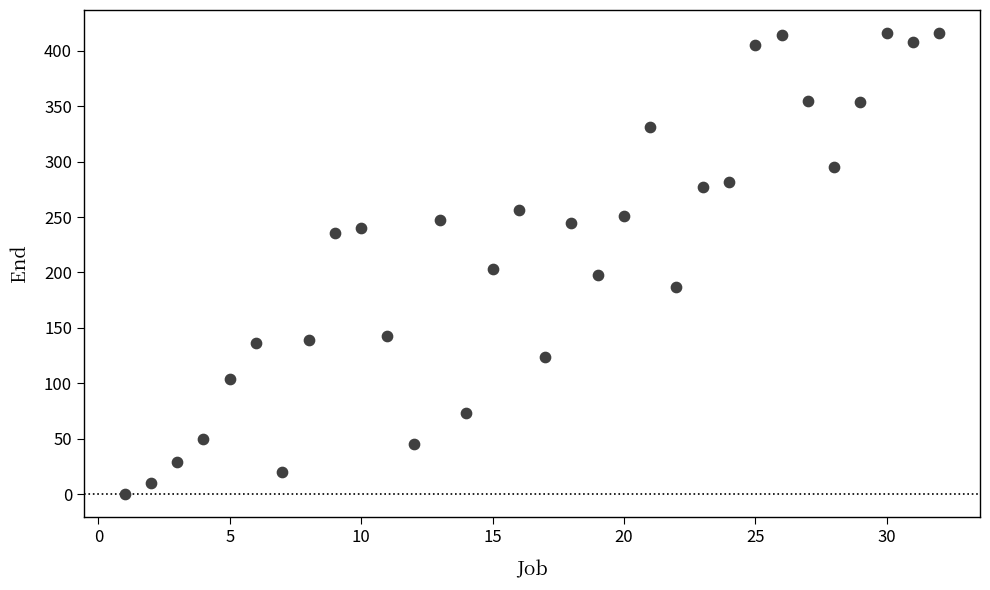

What Y value in the scatter plot is closest to 208?

203